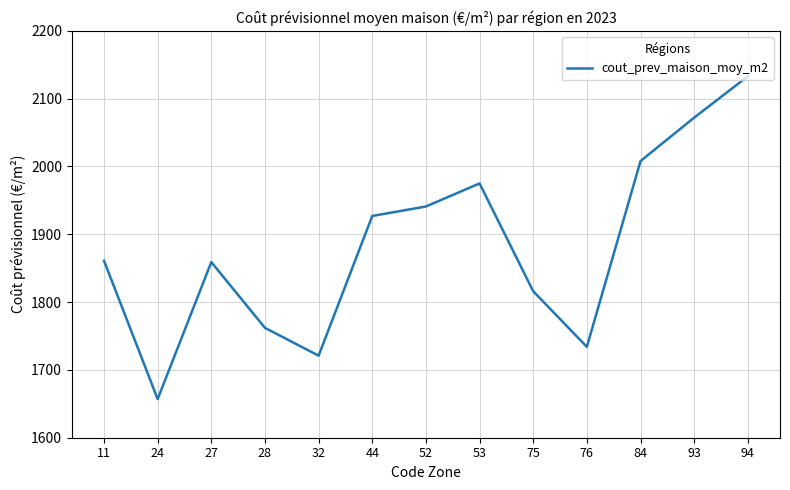

Read the value at 93.

2072